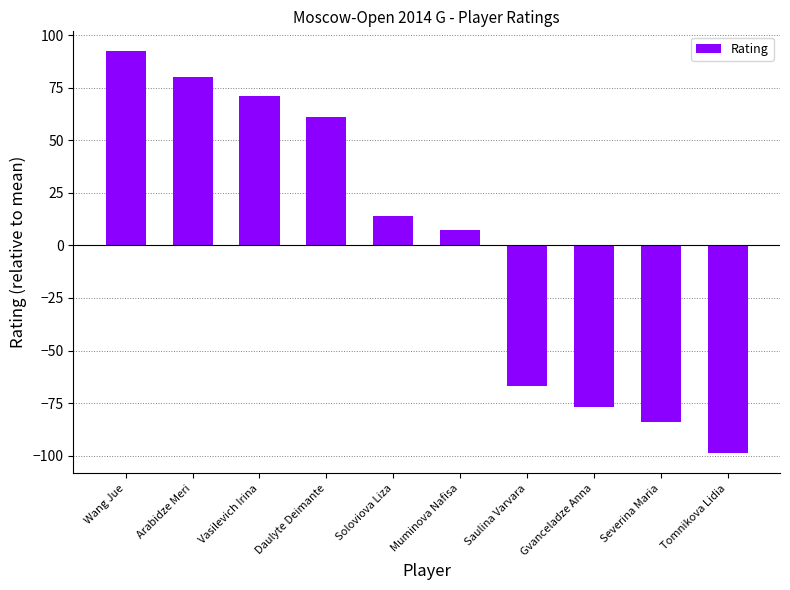

At which category does the chart reach its minimum across all series?

Tomnikova Lidia